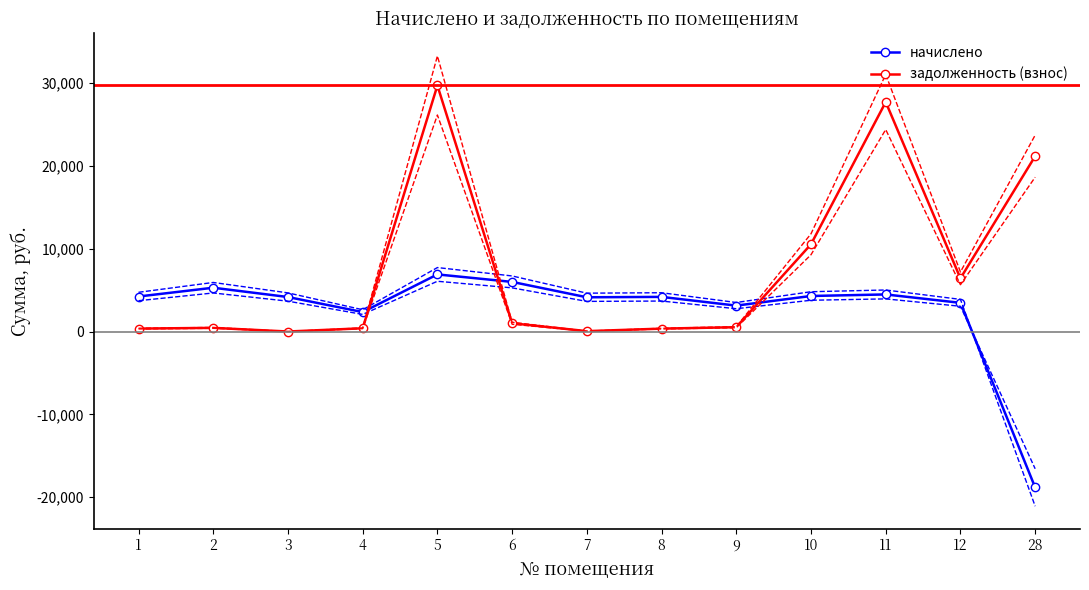

Reading left to right, what are all the values shown in this chart?

начислено: 4227.6	5288.4	4165.2	2347.8	6895.2	5990.4	4134.0	4180.8	3127.8	4290.0	4477.2	3463.2	-18835.2
задолженность (взнос): 351.9	440.6	0.0	391.3	29710.0	998.6	44.5	348.4	522.2	10536.9	27712.2	6421.5	21175.2